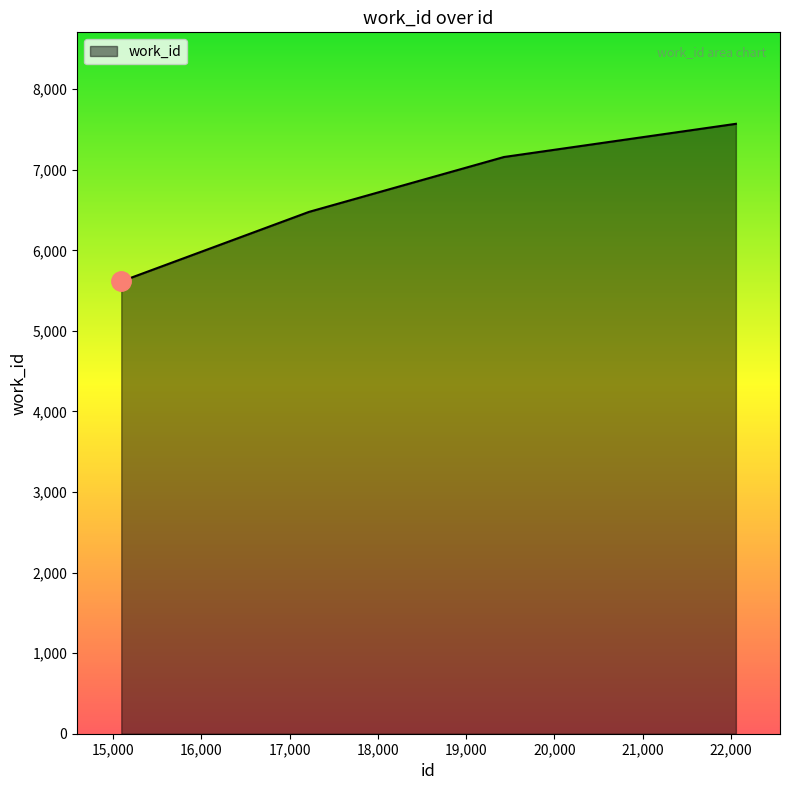

True or false: there are more than 2 points higher than both neighbors.

False